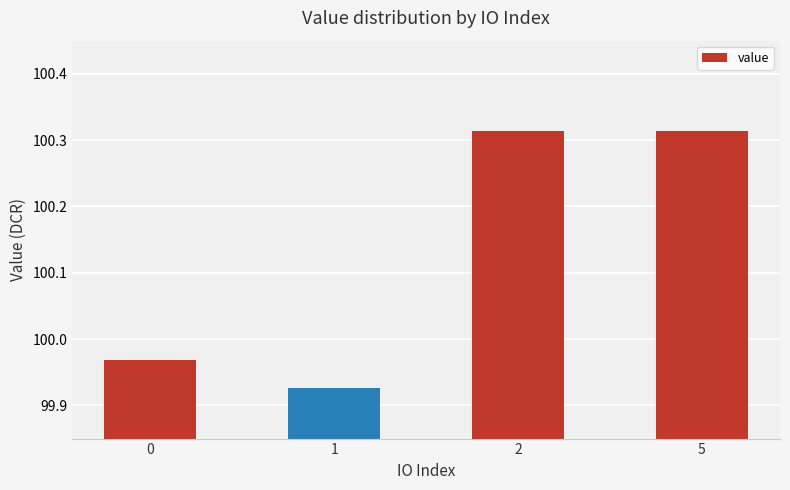

Are the bars grouped side by side (vs. stacked)?

No